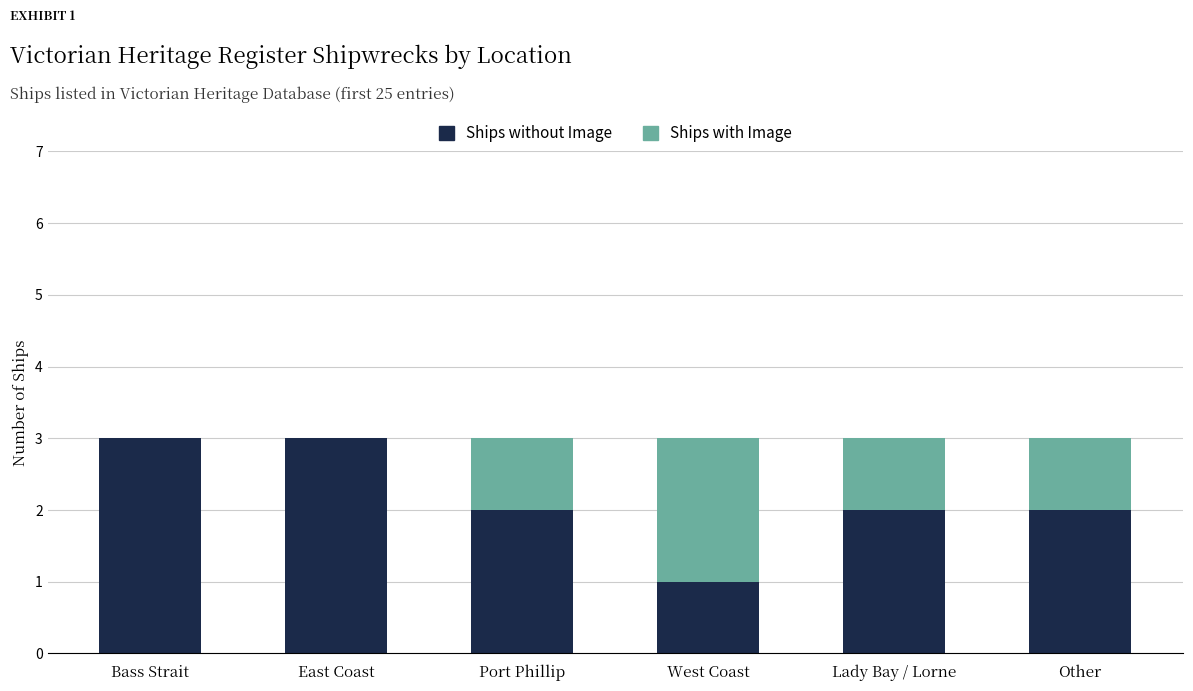

The Ships without Image series shows 3 at East Coast. True or false?

True